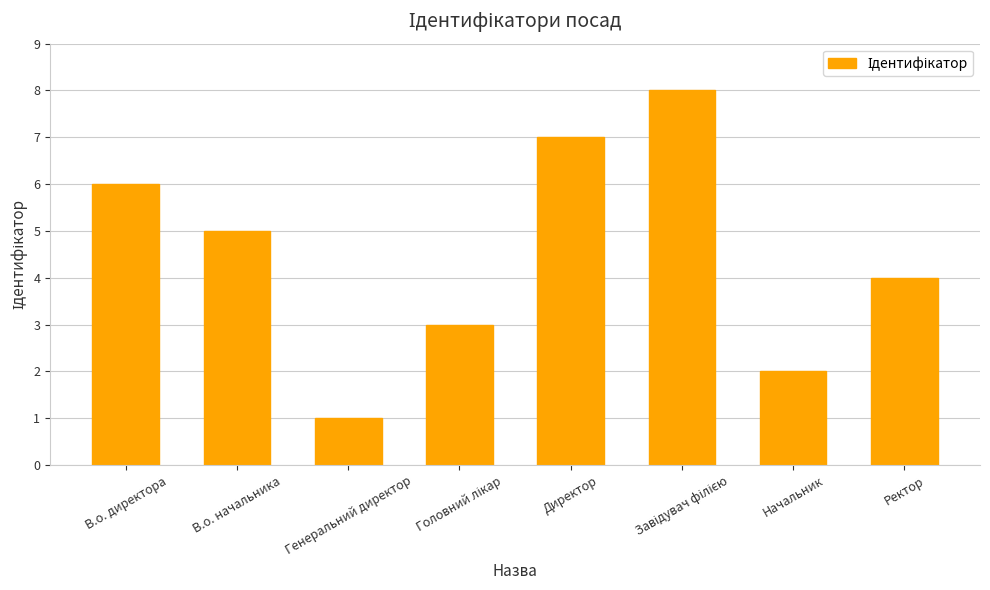

What is the difference between the maximum and minimum values?

7